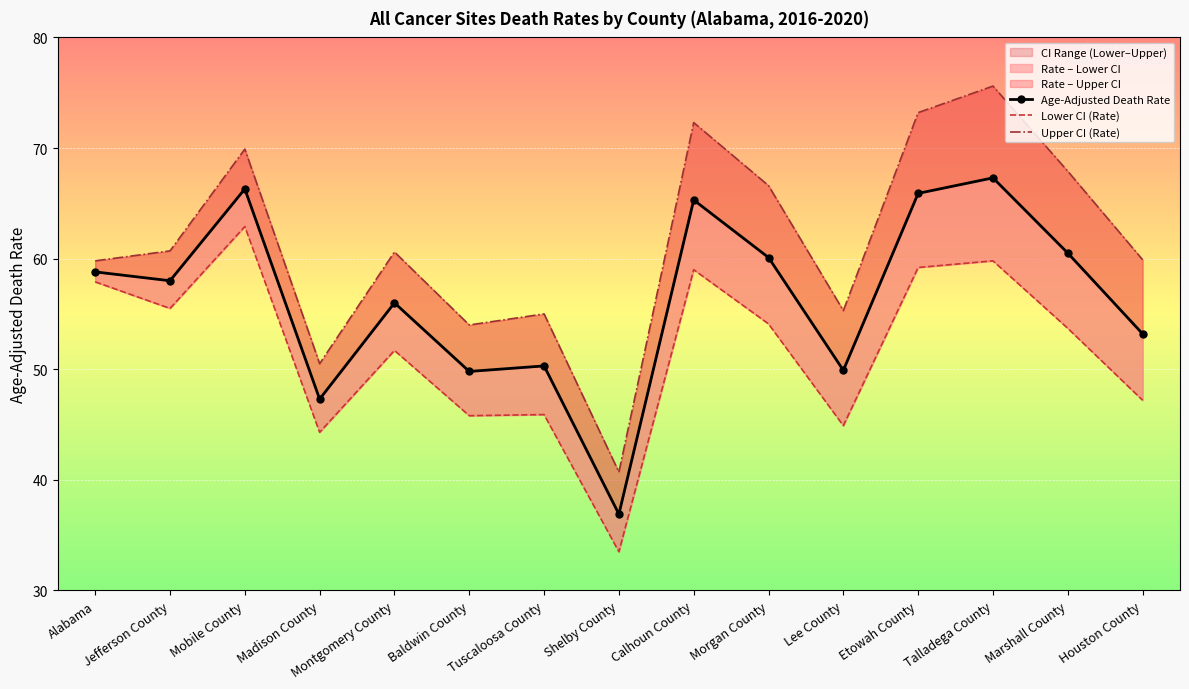

List the series in order of their overall mean, highest first.

Upper CI (Rate), Age-Adjusted Death Rate, Lower CI (Rate)